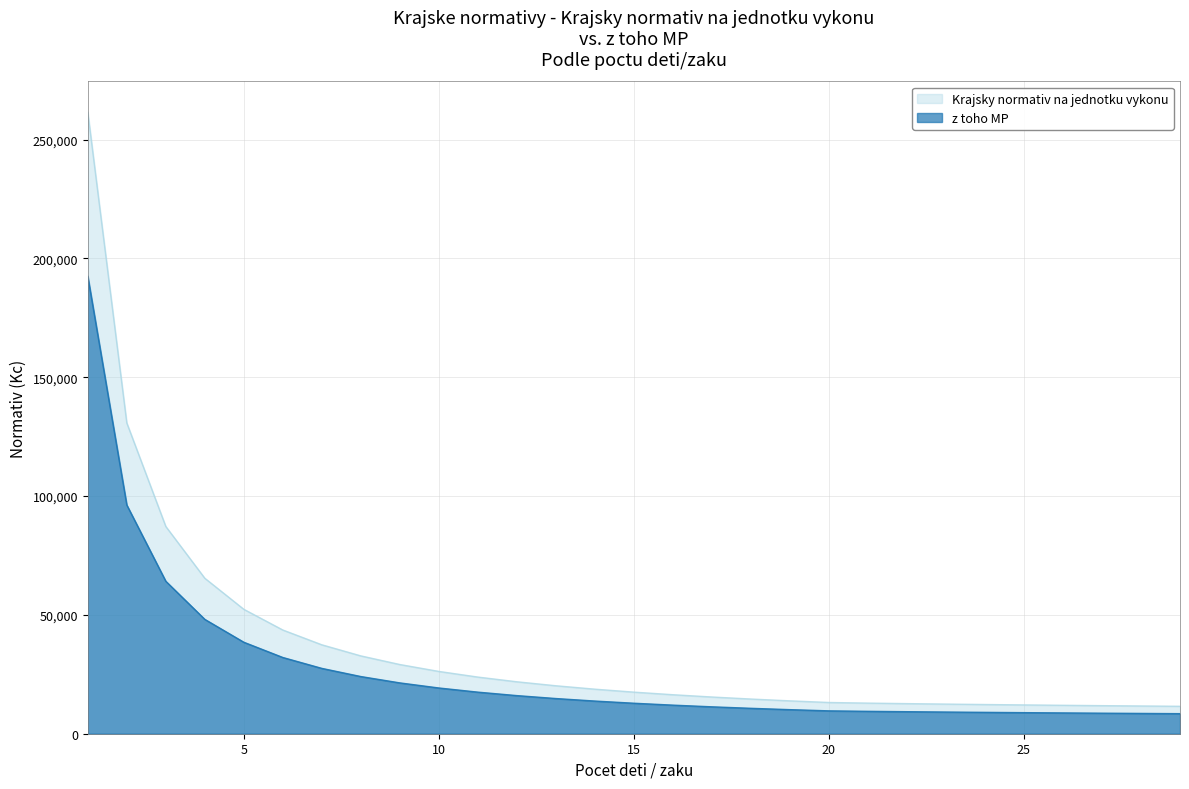

What is the minimum value for z toho MP?

8445